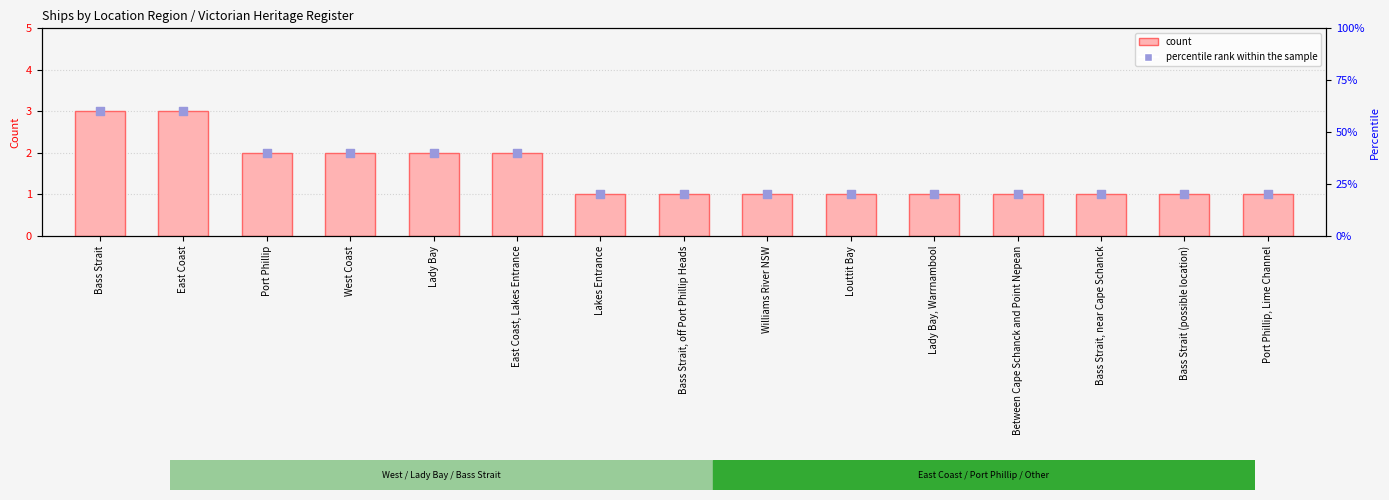

Which series reaches the maximum Y coordinate?

percentile rank within the sample